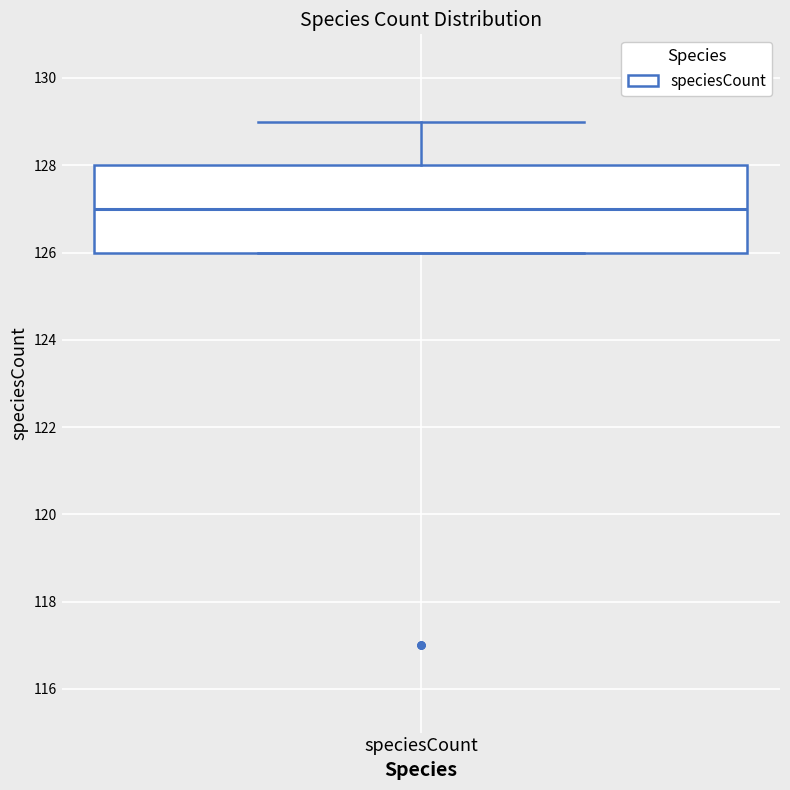

Transcribe this box plot: give where the median line is, the range the box spans, and where the two whiskers end, as read against the y-axis. The values are not printed on the chart, so give them approximately, as read against the axis.

median 127, box 126 to 128, whiskers 126 to 129